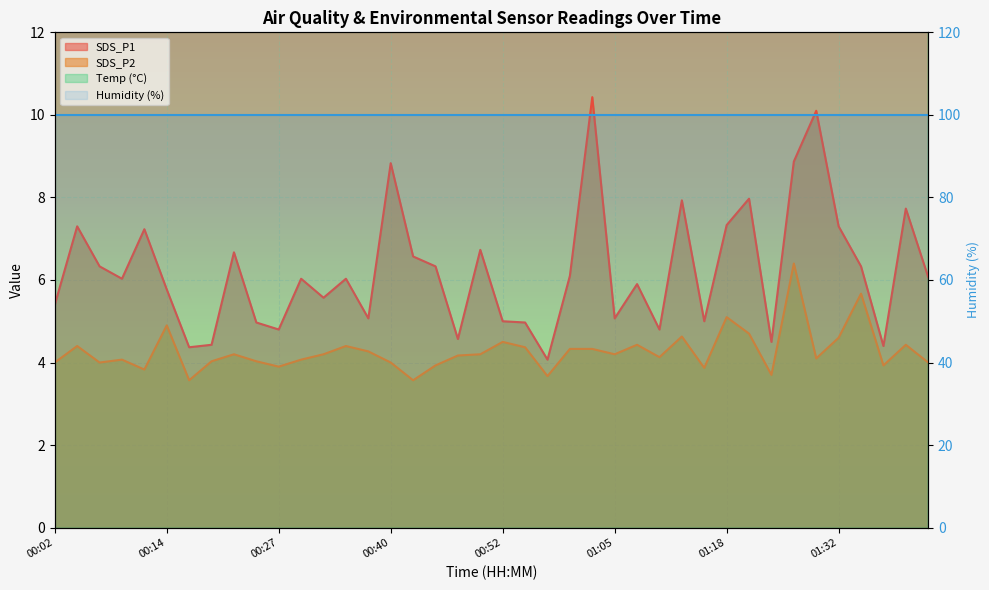

The SDS_P2 series shows 6.6 at 00:20. True or false?

False